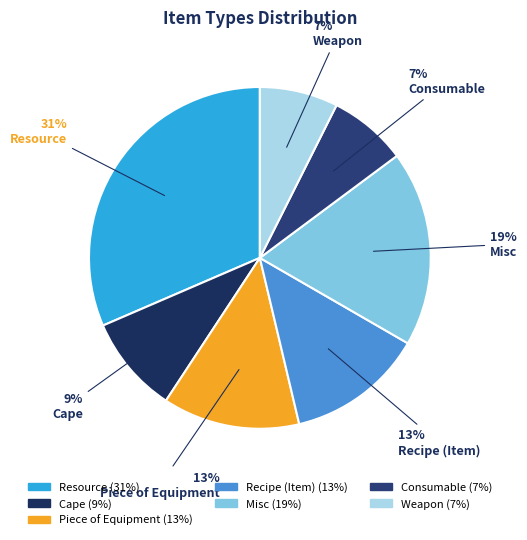

How many segments does this pie chart have?

7